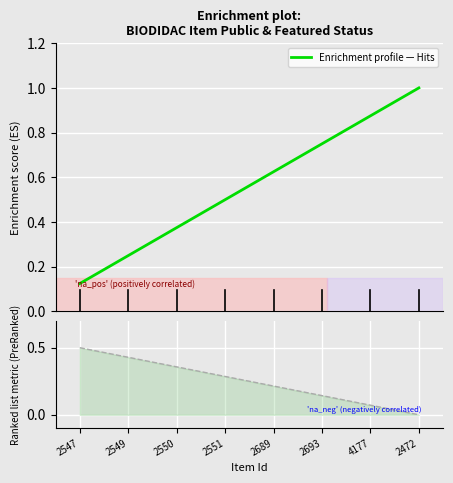

The Enrichment profile series shows 0.4 at 2549. True or false?

False